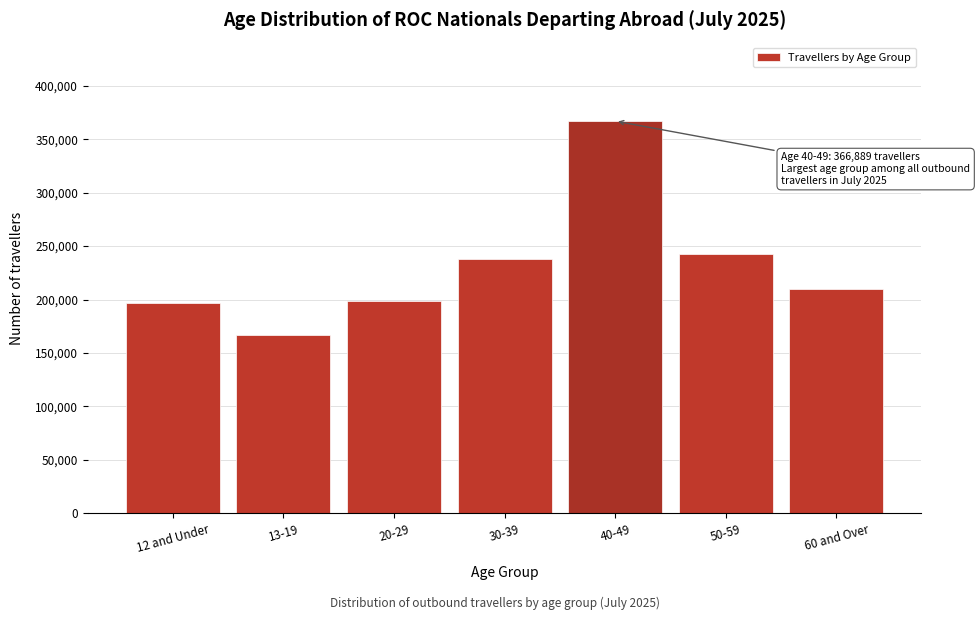

What is the difference between the values at 20-29 and 13-19?

31390